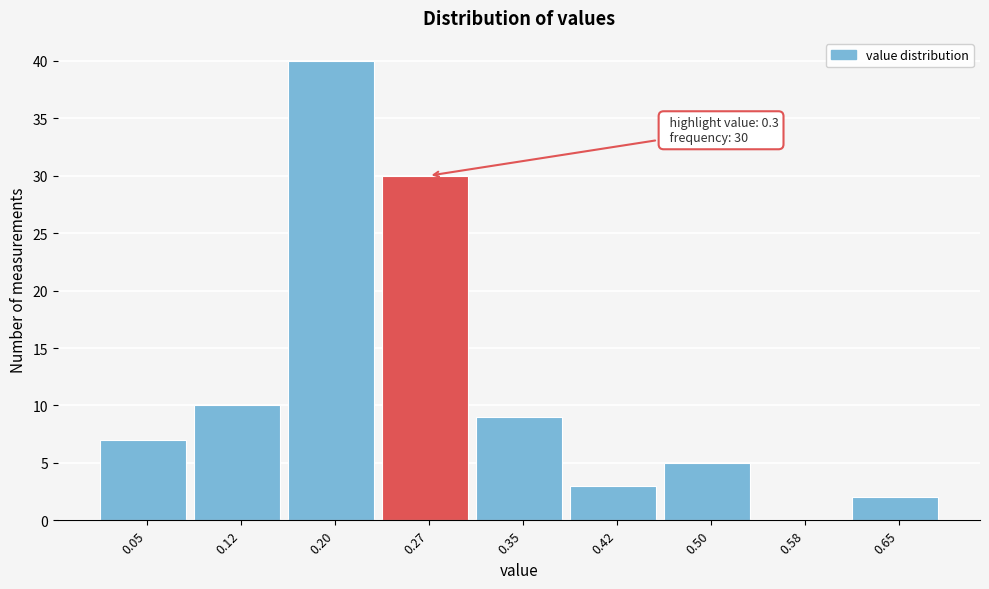

Reading left to right, list all the values displayed in this chart.

0.05=7	0.12=10	0.20=40	0.27=30	0.35=9	0.42=3	0.50=5	0.58=0	0.65=2